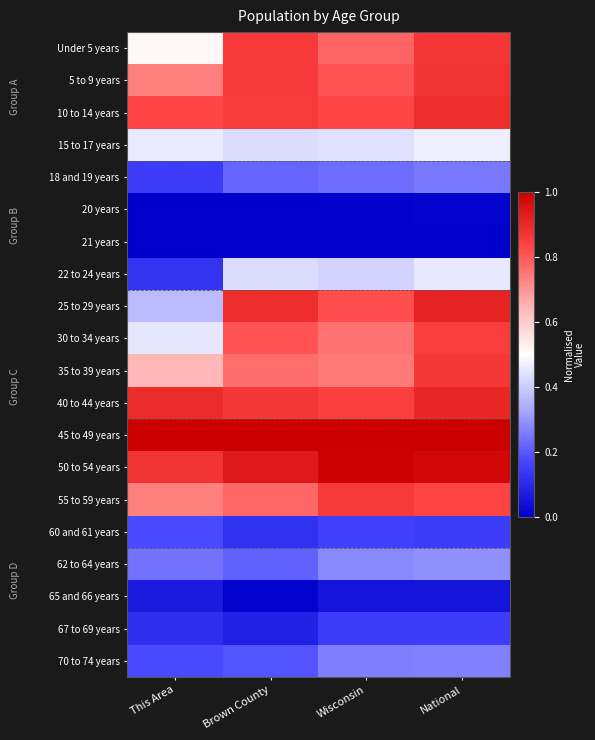

At Brown County, list the series in order from largest to smallest.

45 to 49 years, 50 to 54 years, 25 to 29 years, 40 to 44 years, Under 5 years, 5 to 9 years, 10 to 14 years, 30 to 34 years, 55 to 59 years, 35 to 39 years, 15 to 17 years, 22 to 24 years, 18 and 19 years, 62 to 64 years, 70 to 74 years, 60 and 61 years, 67 to 69 years, 65 and 66 years, 20 years, 21 years